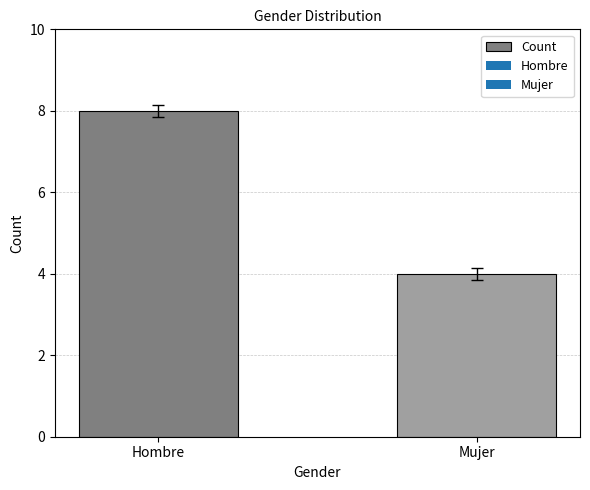

Reading left to right, what are all the values shown in this chart?

8	4